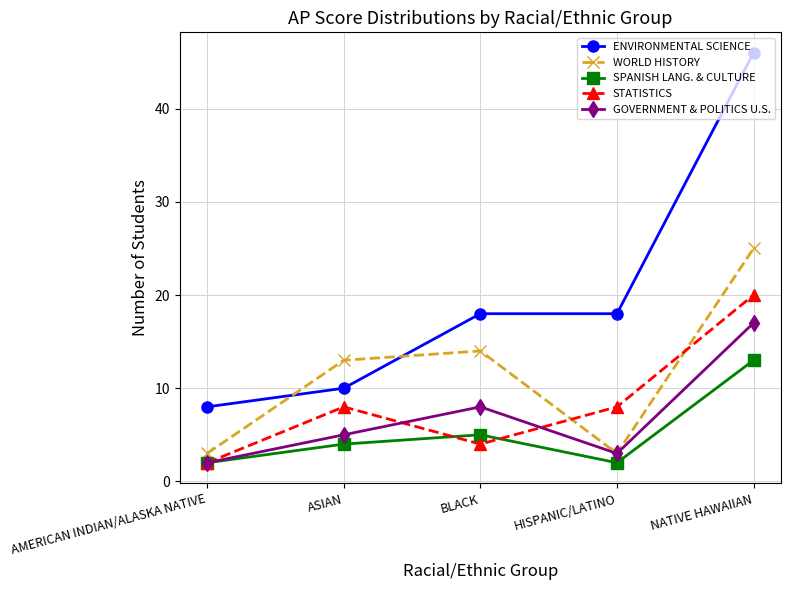

Where is the first local minimum for WORLD HISTORY?

HISPANIC/LATINO